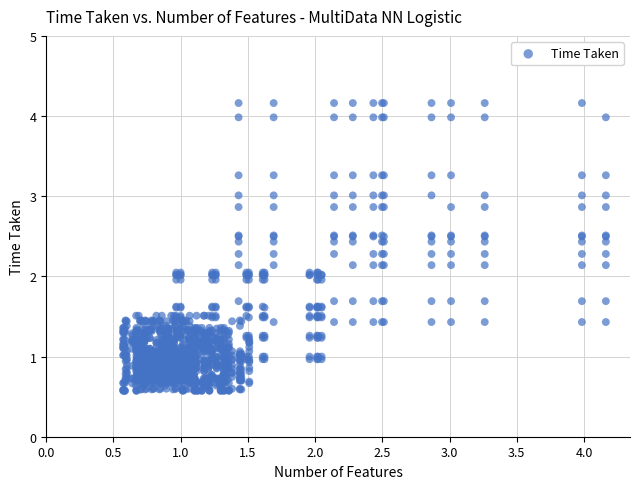

What is the range of Y values (max minus min)?

3.6